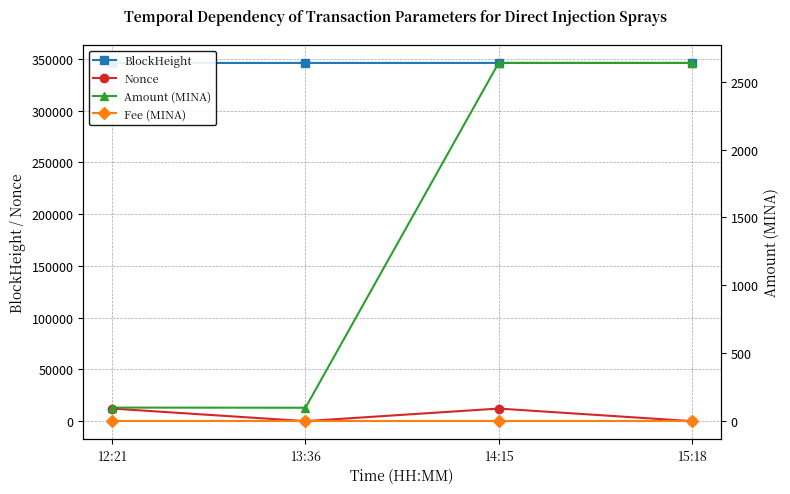

What is the maximum value for Amount (MINA)?

2638.2